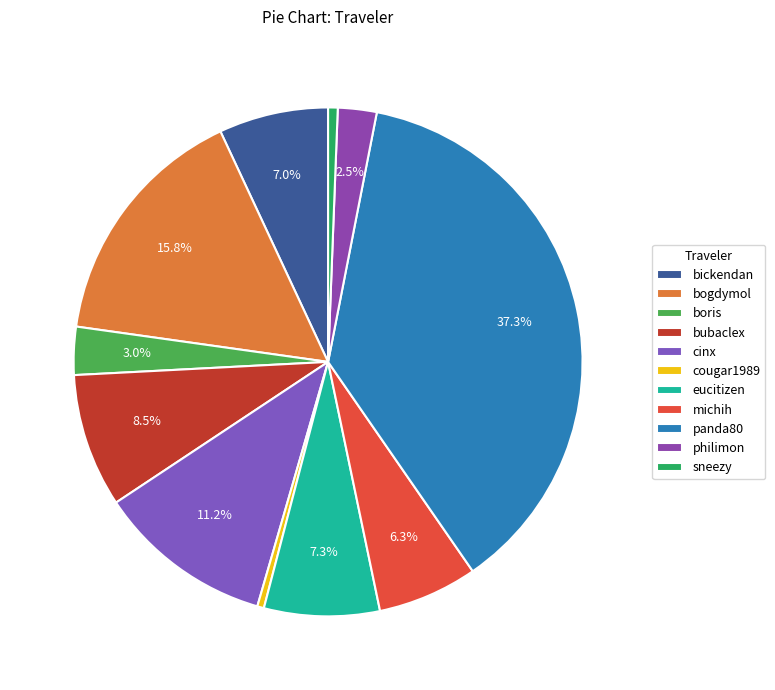

How many slices are in this pie chart?

11